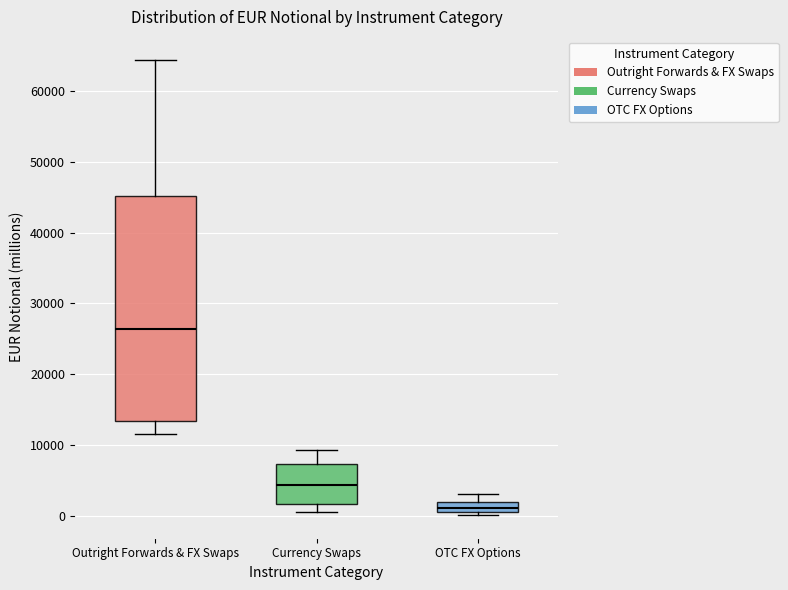

Which box has the lowest median line?

OTC FX Options